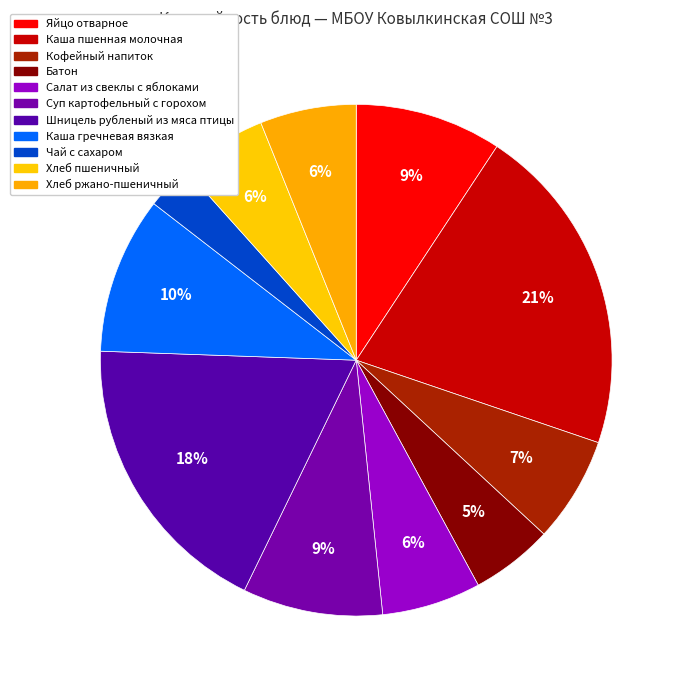

Is the sum of Чай с сахаром and Салат из свеклы с яблоками greater than half?

No